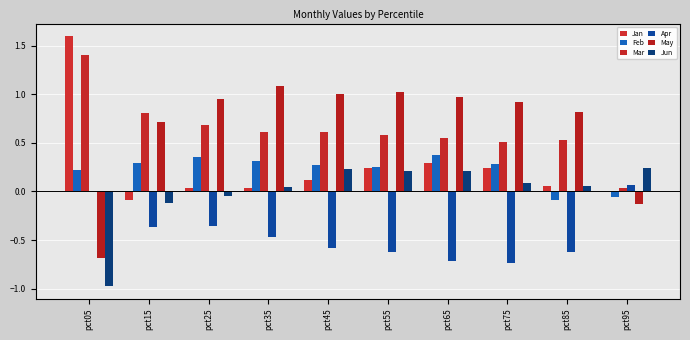

Are the bars horizontal?

No